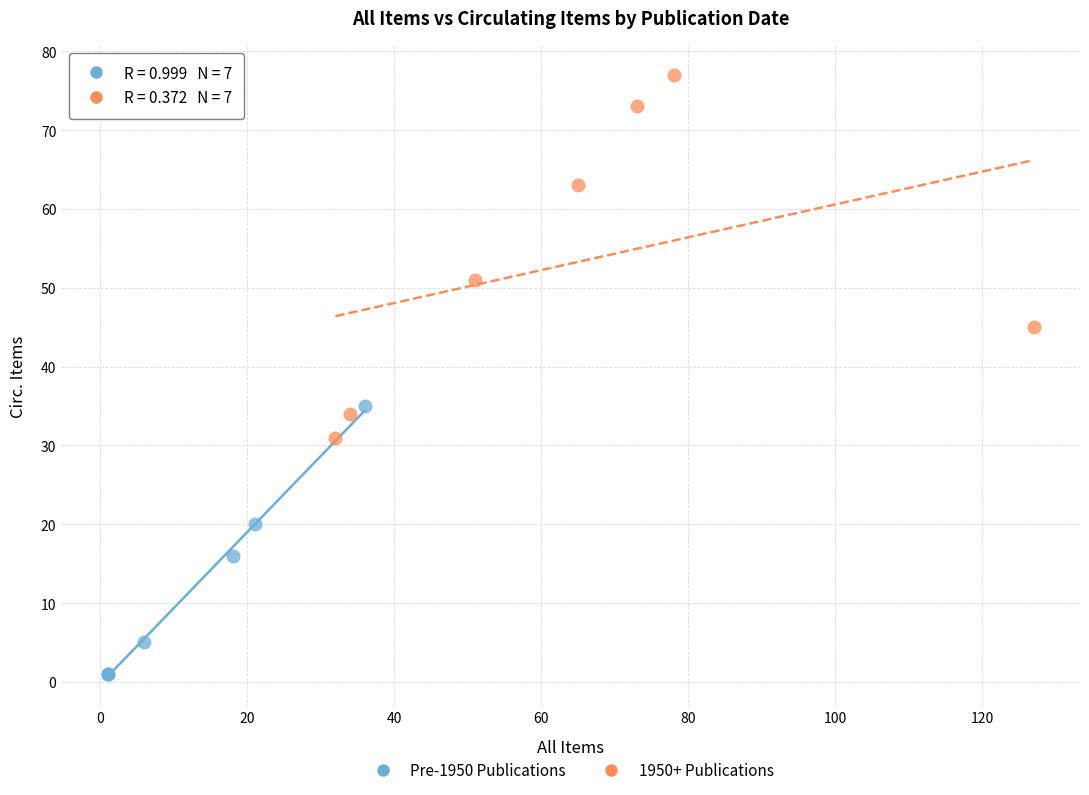

Which series has the largest Y range (max minus min)?

1950+ Publications